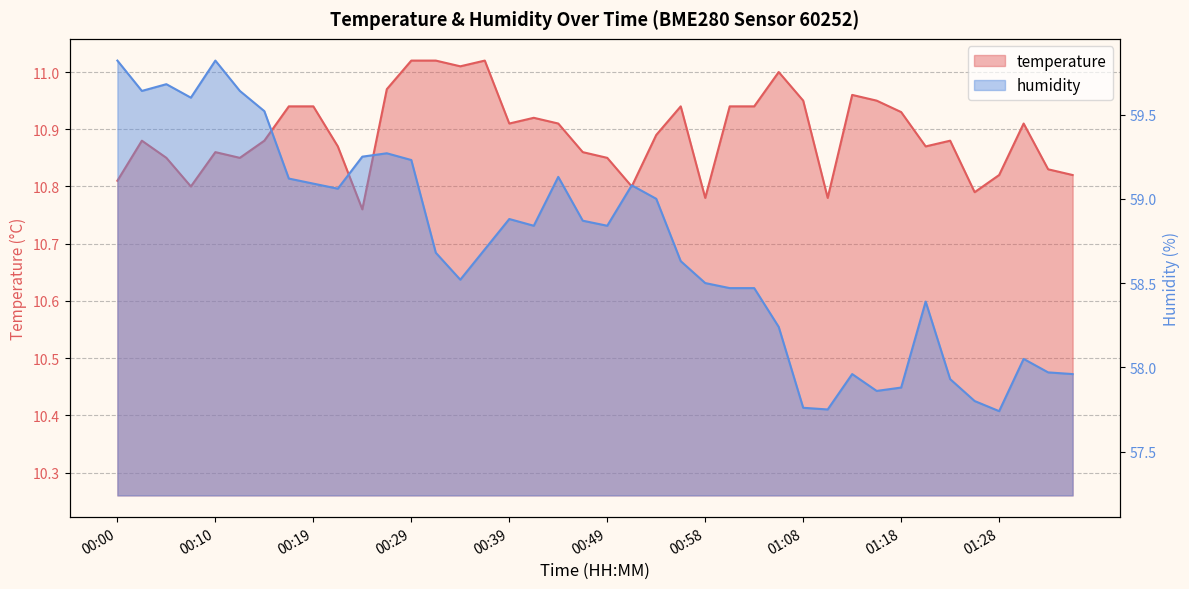

How many interior local valleys does the temperature series have?

10